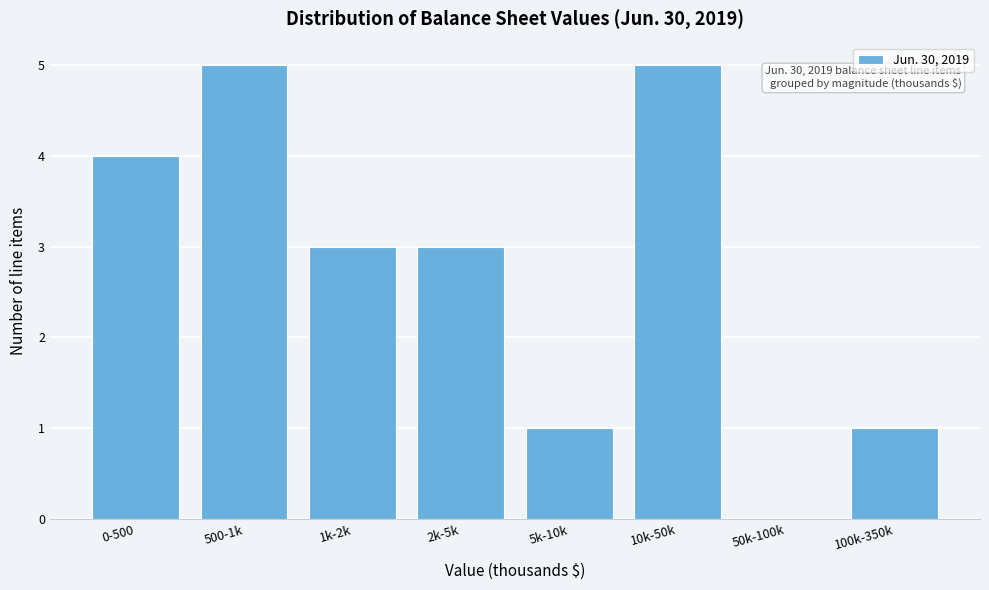

Reading left to right, transcribe all the data shown in this chart.

0-500=4	500-1k=5	1k-2k=3	2k-5k=3	5k-10k=1	10k-50k=5	50k-100k=0	100k-350k=1